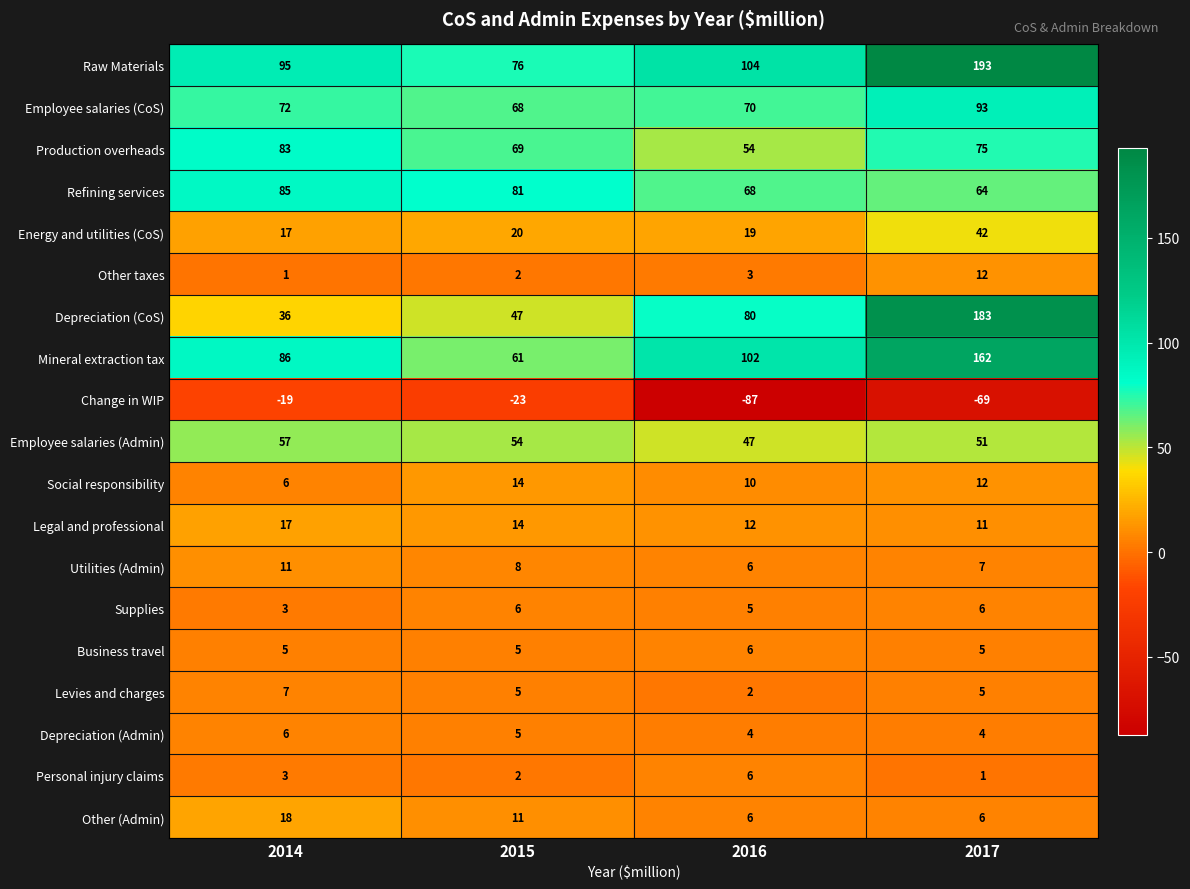

What is the minimum value shown in the chart?

-87